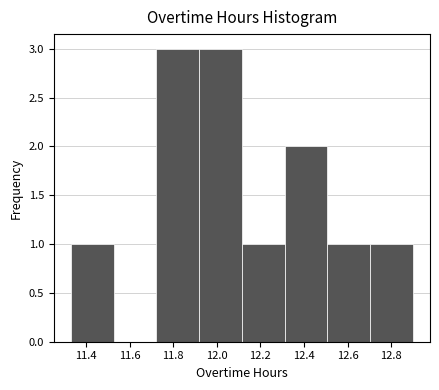

Reading left to right, list every bar in this chart as the range it spans on the x-axis followed by its height. Neither the bar edges nor the heights are printed on the chart, so give them approximately, as read against the axes.

11.34 to 11.52: 1
11.52 to 11.72: 0
11.72 to 11.92: 3
11.92 to 12.12: 3
12.12 to 12.32: 1
12.32 to 12.50: 2
12.50 to 12.70: 1
12.70 to 12.90: 1